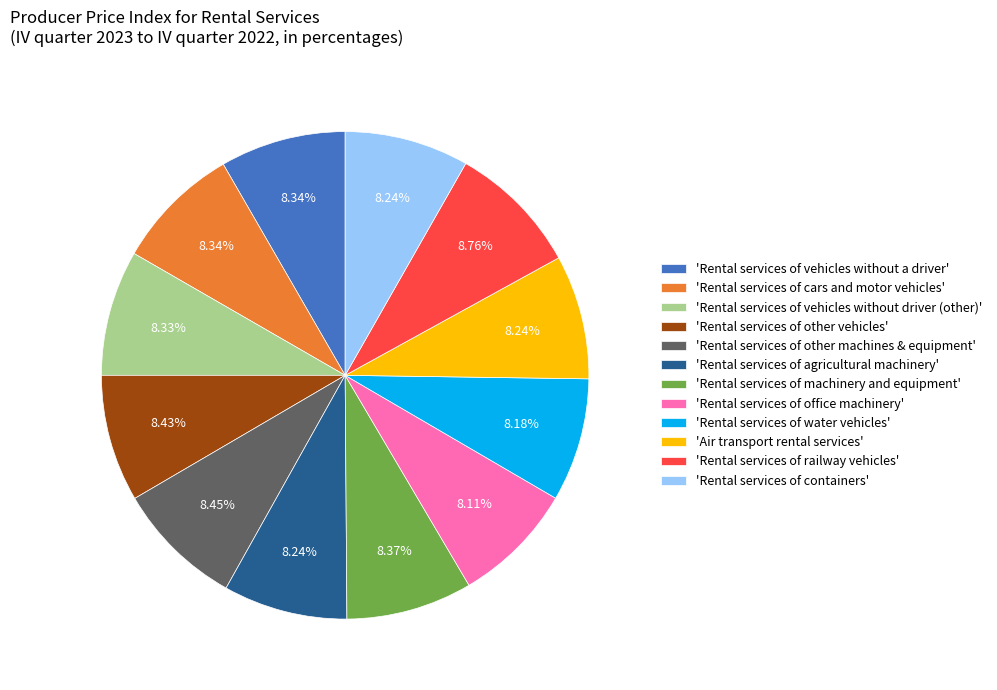

Combined, do 'Rental services of machinery and equipment' and 'Rental services of water vehicles' account for over 50%?

No